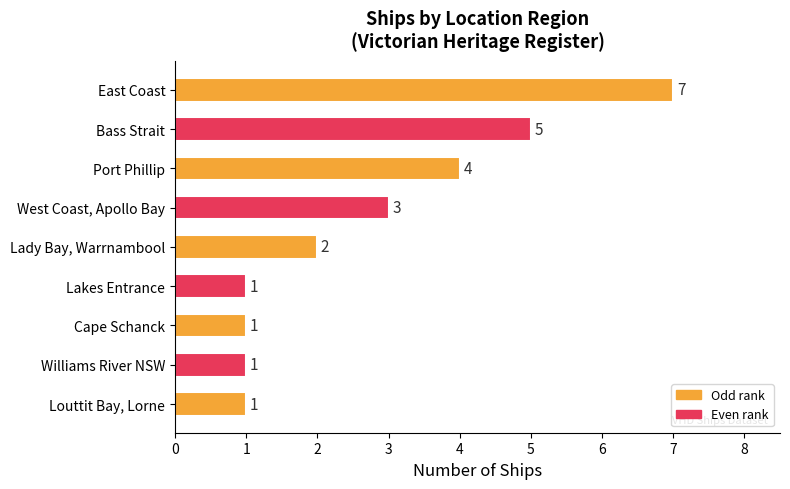

Reading top to bottom, list all the values displayed in this chart.

East Coast=7	Bass Strait=5	Port Phillip=4	West Coast, Apollo Bay=3	Lady Bay, Warrnambool=2	Lakes Entrance=1	Cape Schanck=1	Williams River NSW=1	Louttit Bay, Lorne=1